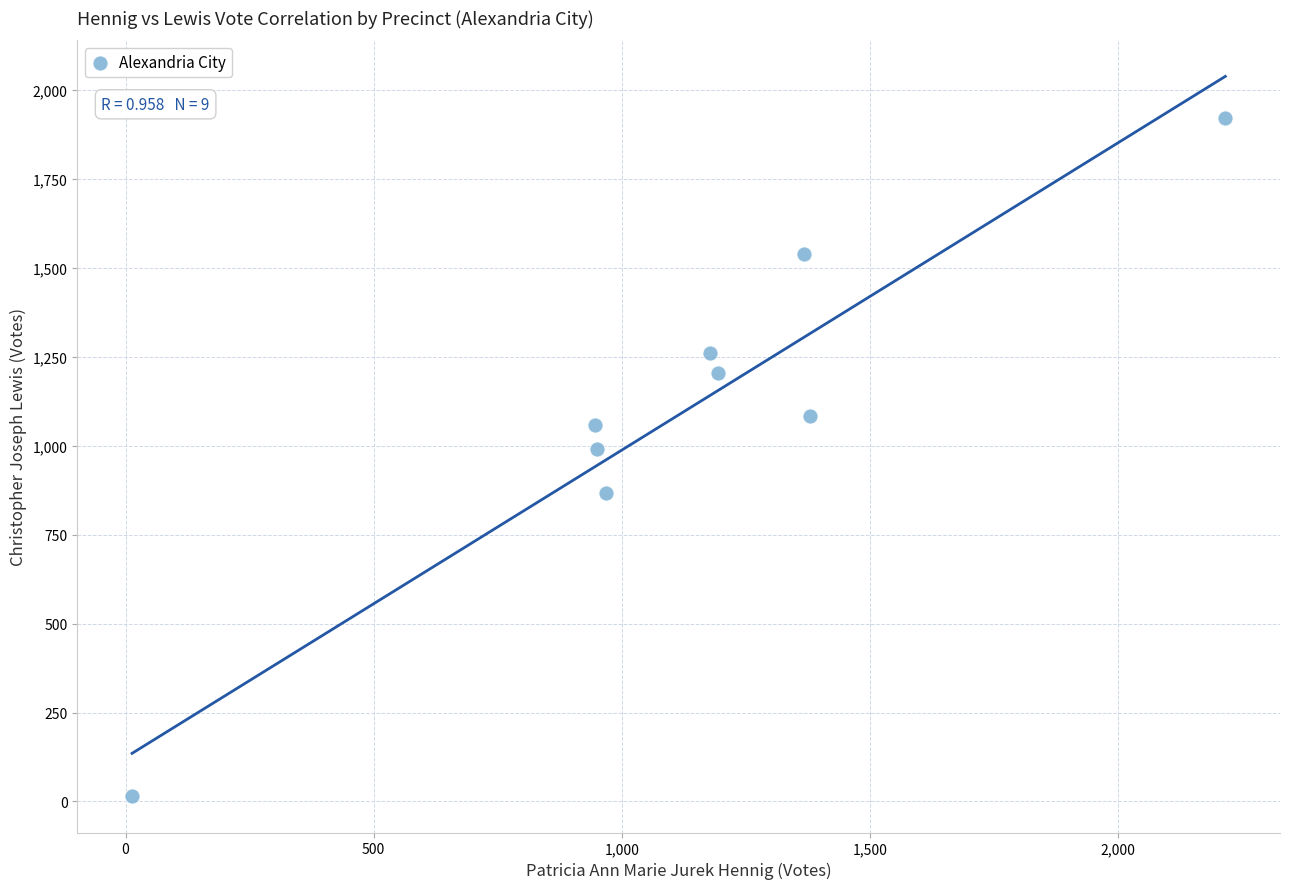

What is the average X value?

1135